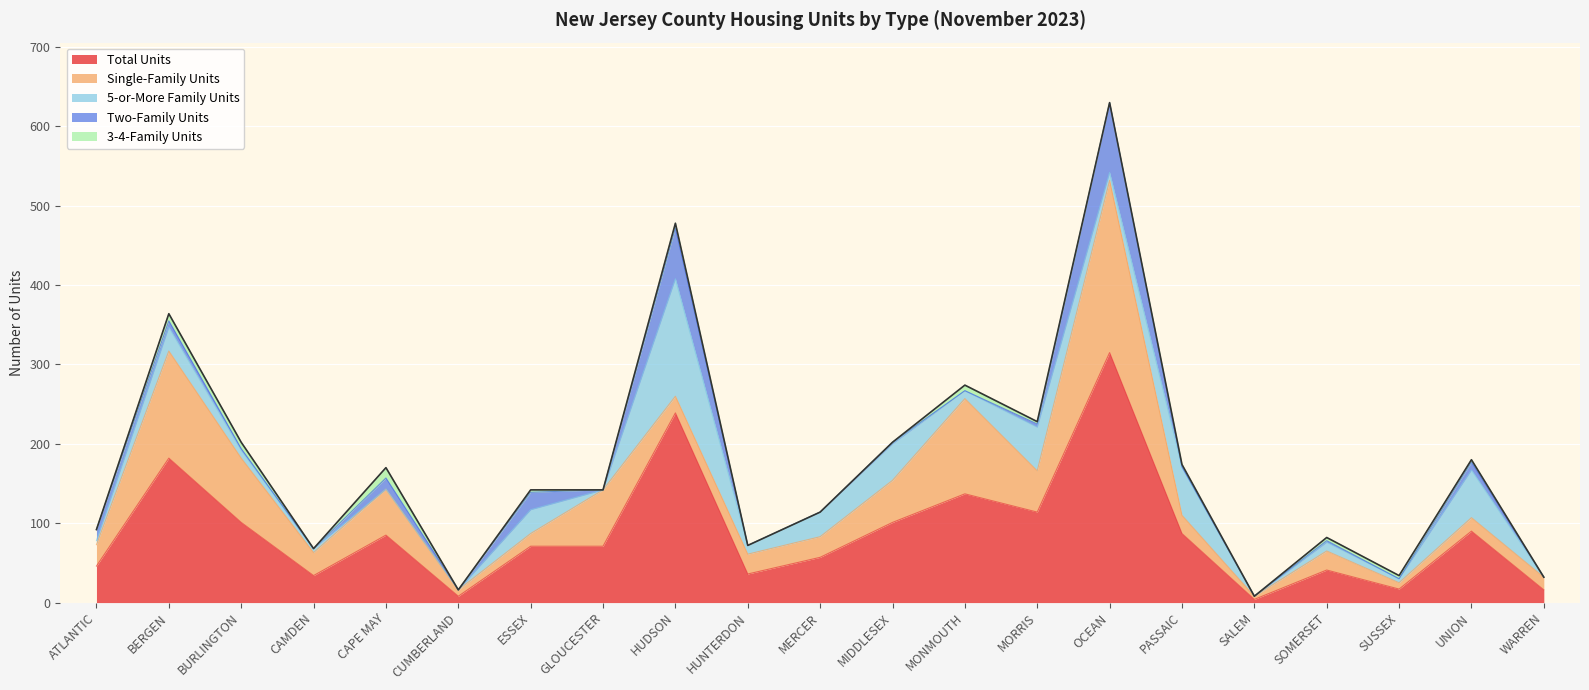

True or false: 3-4-Family Units and 5-or-More Family Units cross at least once.

True